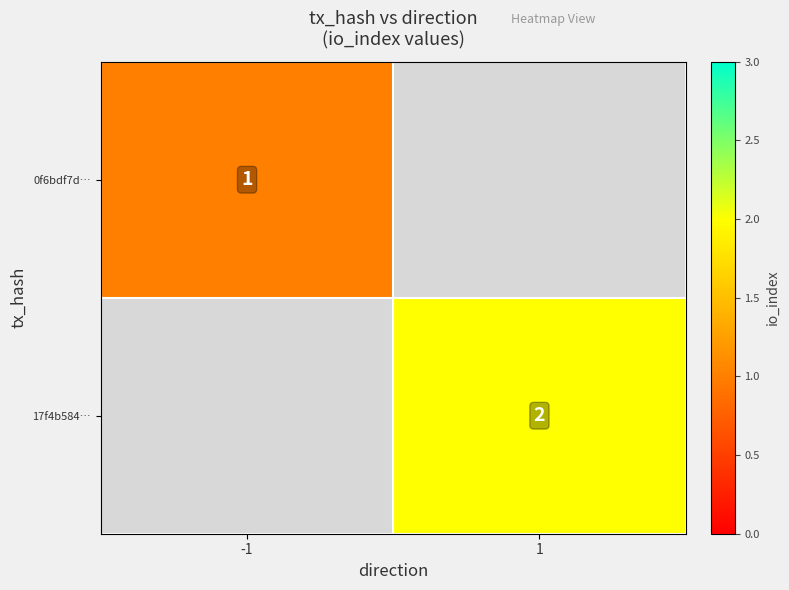

True or false: 17f4b584… has a value of 2 at 1.

True